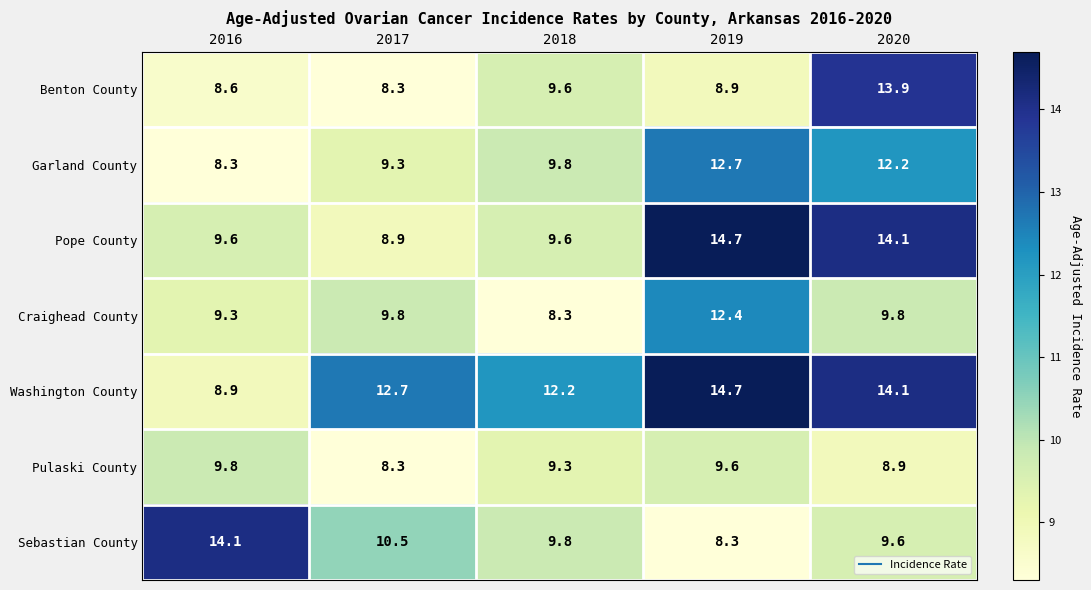

Is the value of Pulaski County at 2017 greater than the value of Sebastian County at 2016?

No